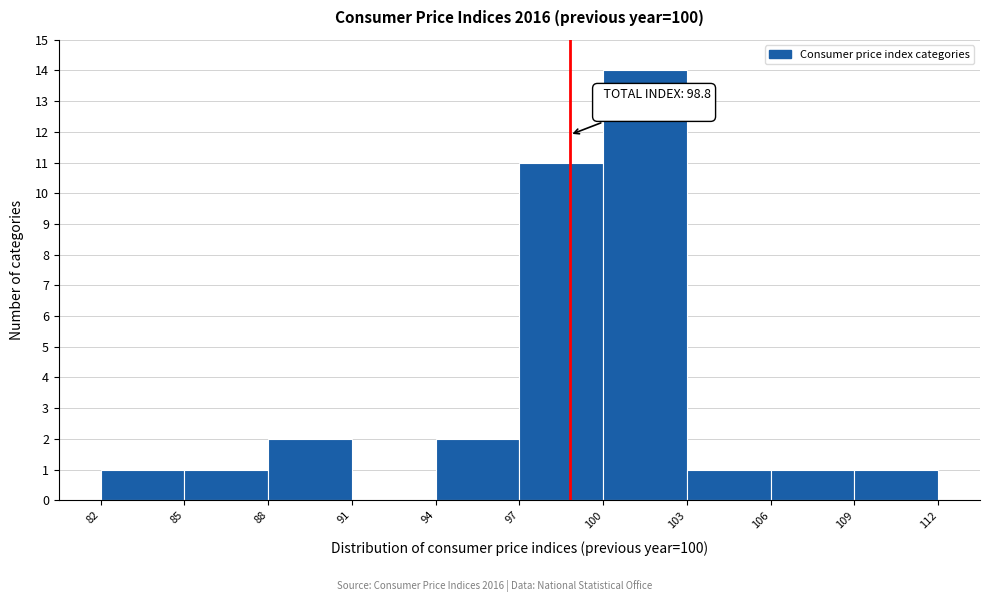

Over which range of the x-axis is the bar tallest?

100 to 103